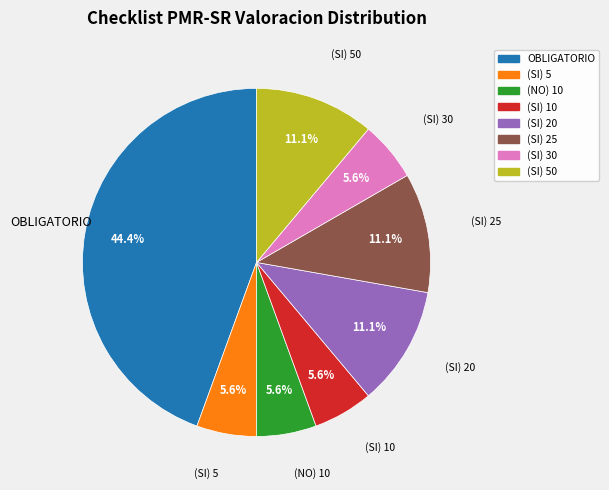

Is there a majority slice in this chart?

No